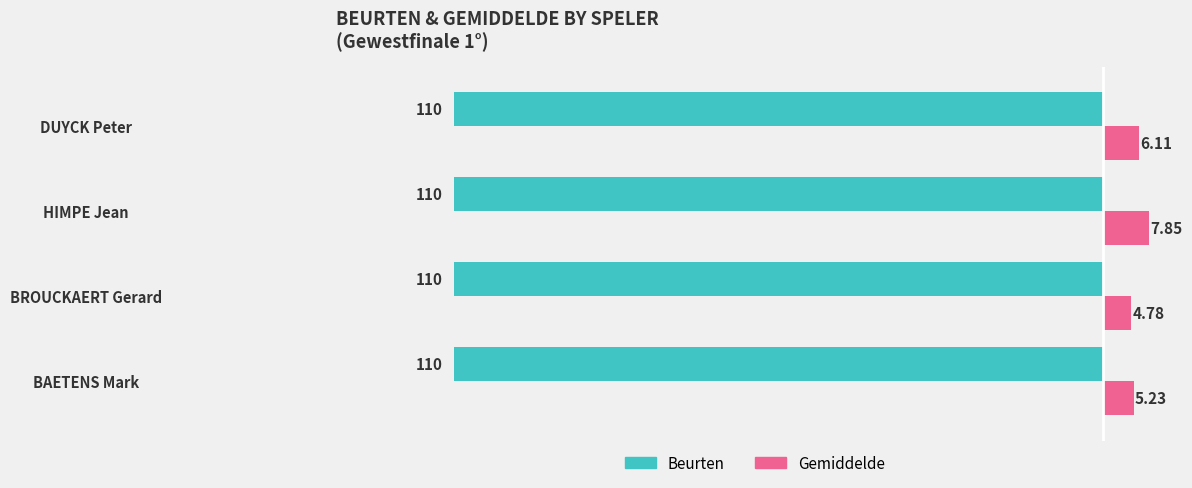

At which category does the chart reach its peak across all series?

HIMPE Jean